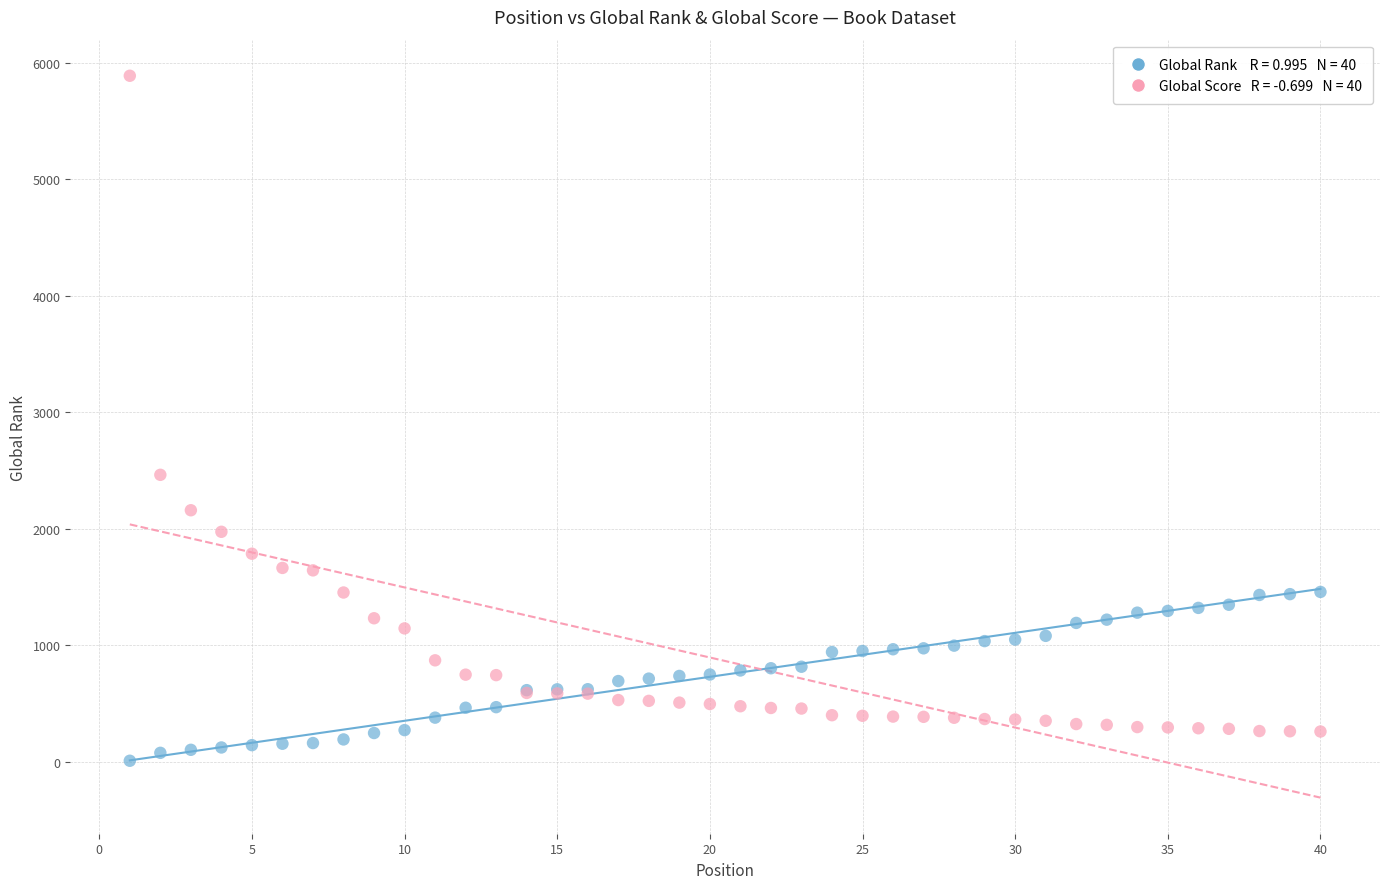

Across all series, what Y value is closest to 2947?

2462